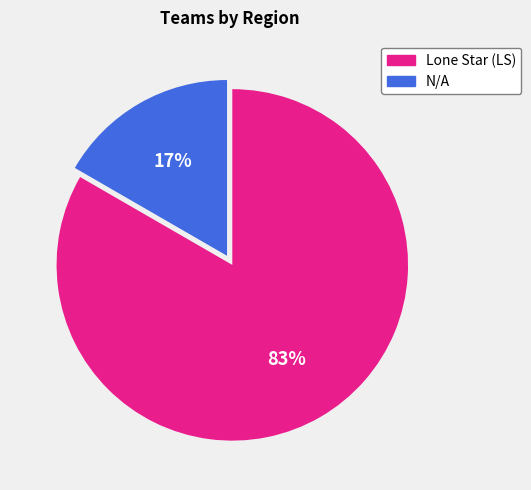

Is the sum of Lone Star (LS) and N/A greater than half?

Yes